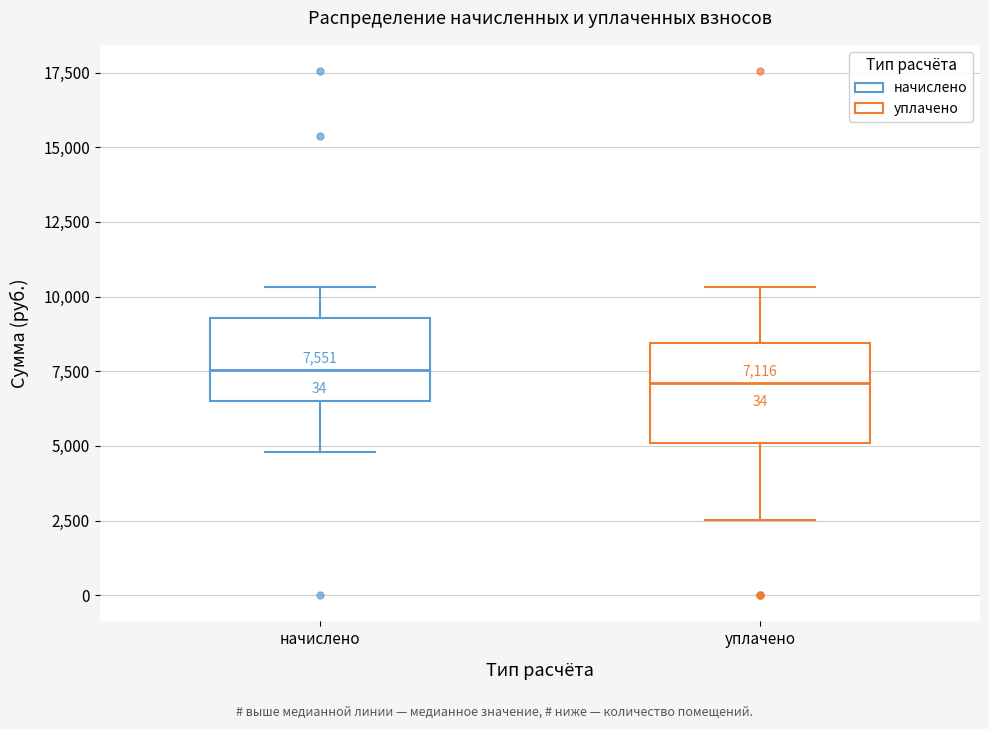

Which box is the tallest, from its lower edge to its upper edge?

уплачено